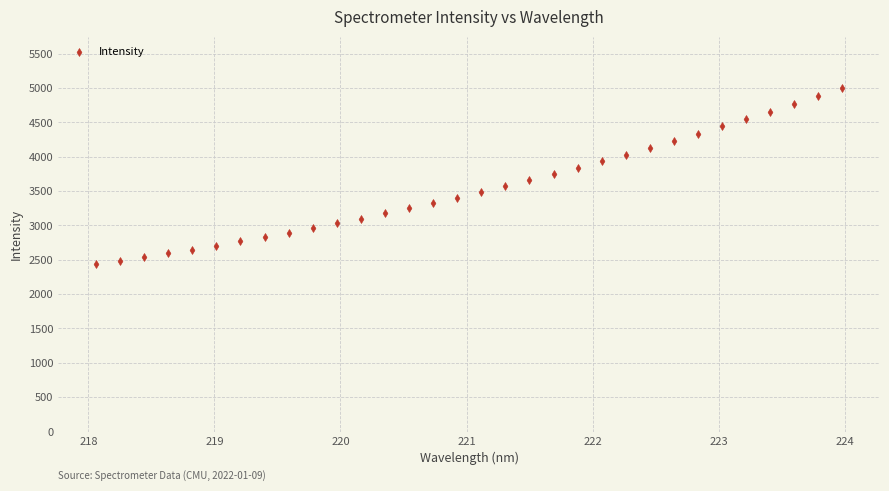

What is the range of X values (max minus min)?

5.9